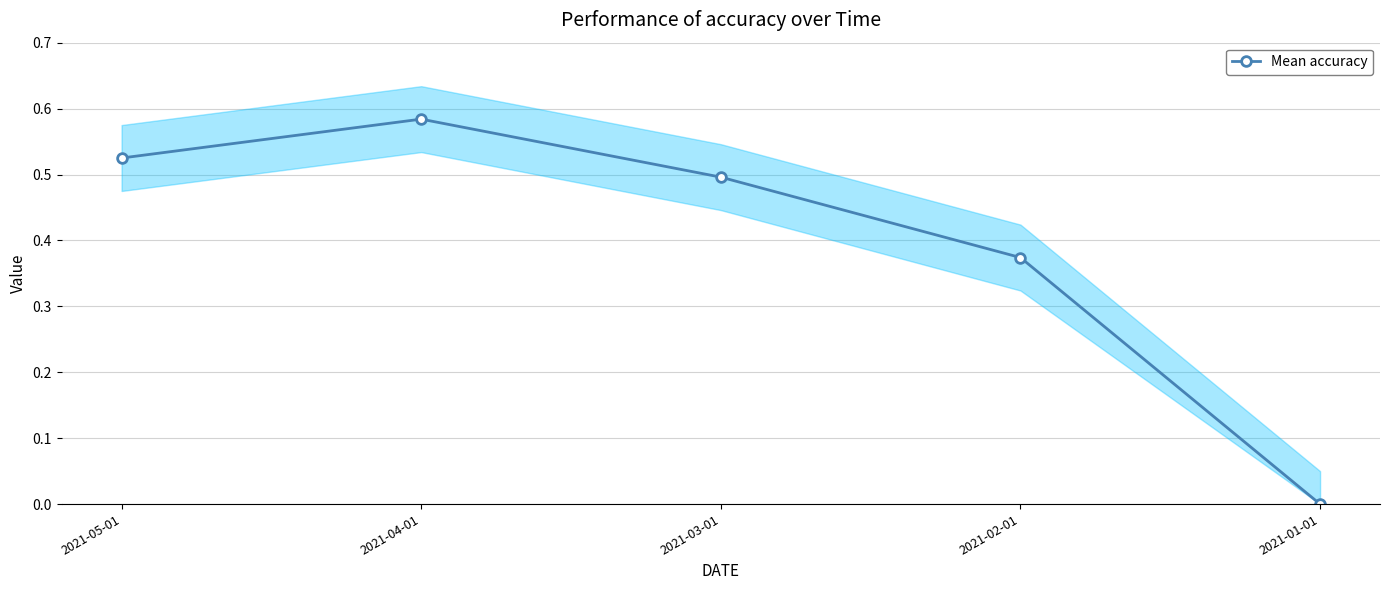

Which has a higher value, 2021-05-01 or 2021-04-01?

2021-04-01